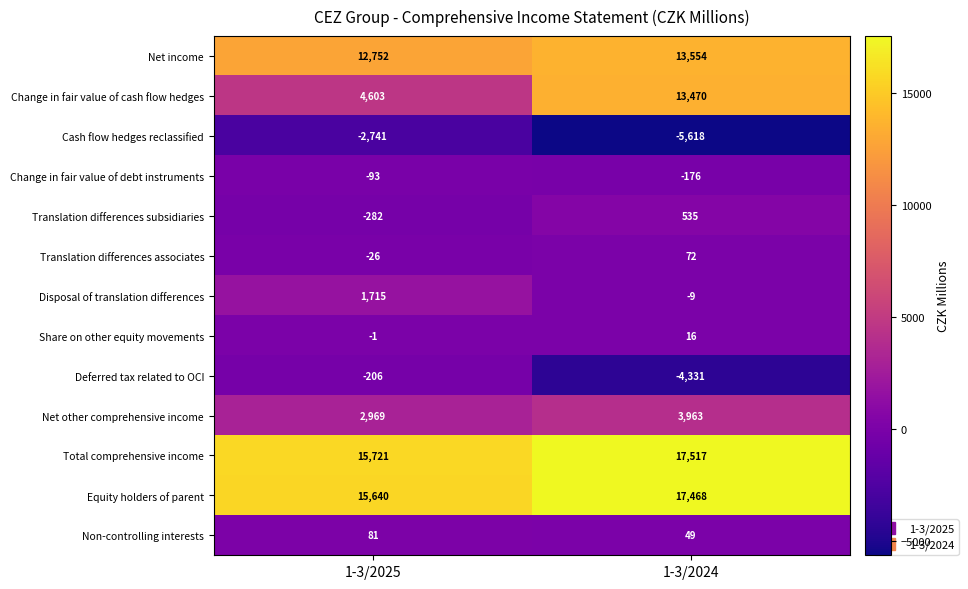

What is the spread (max minus min) of values at 1-3/2025?

18462